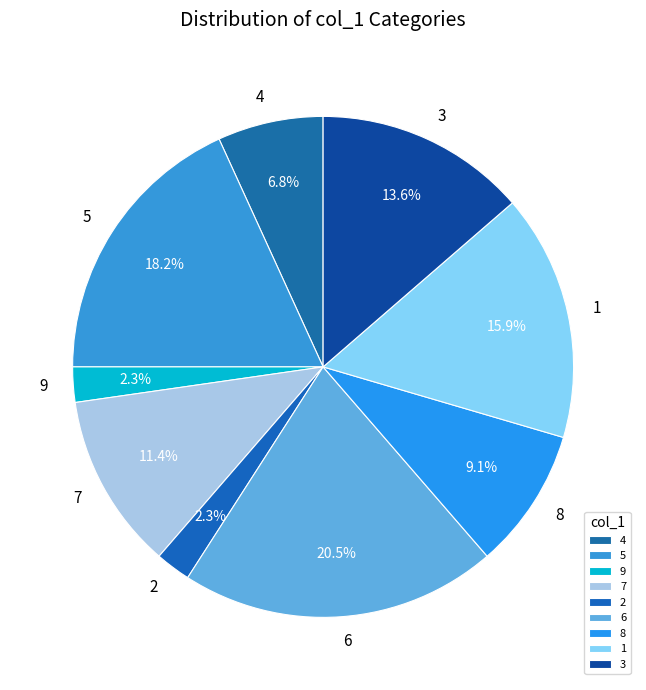

Does 8 account for over 50% of the chart?

No